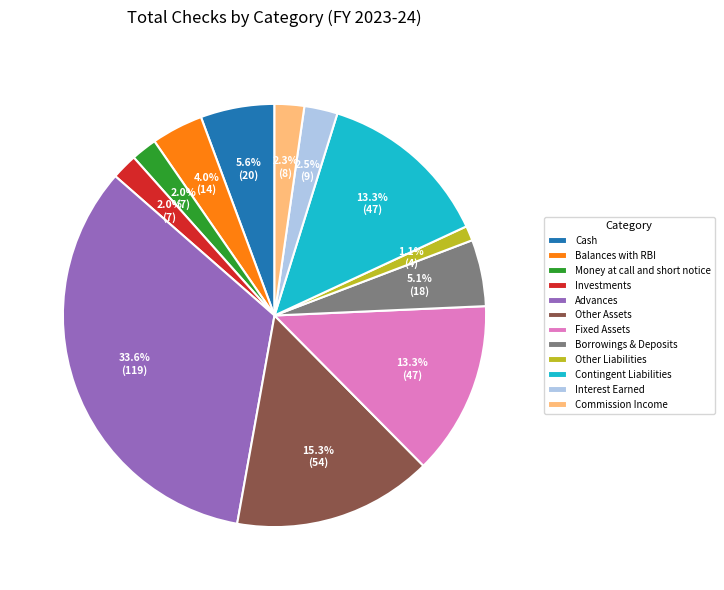

What is the largest slice in the pie chart?

Advances